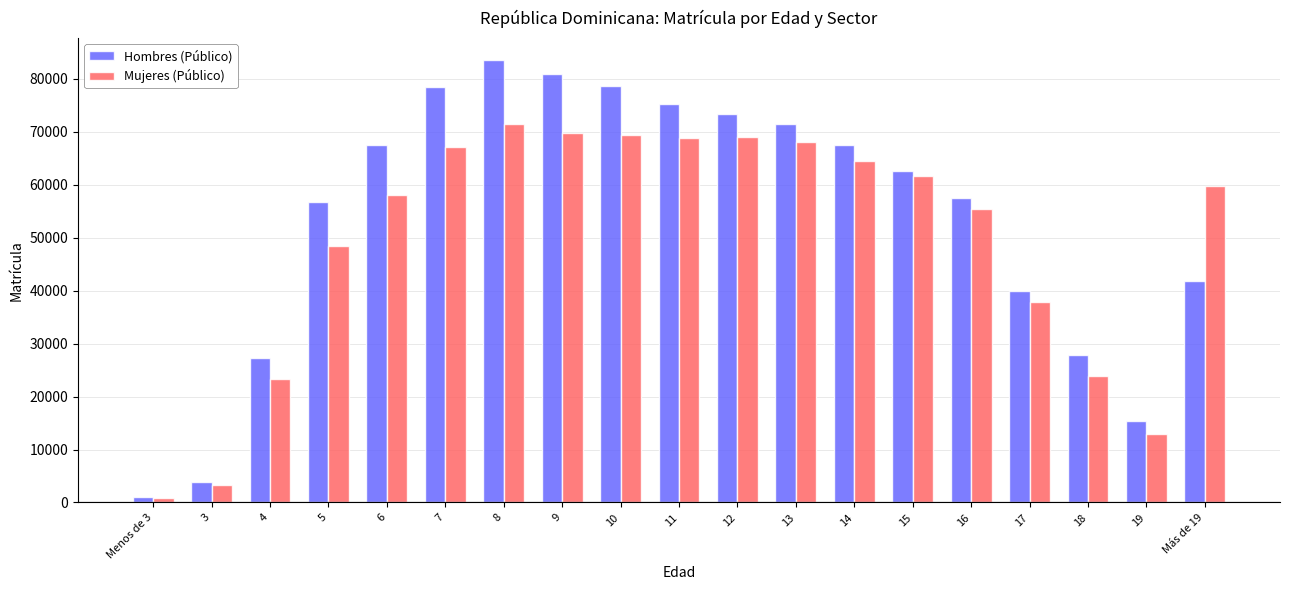

How many bars are there in each group?

2